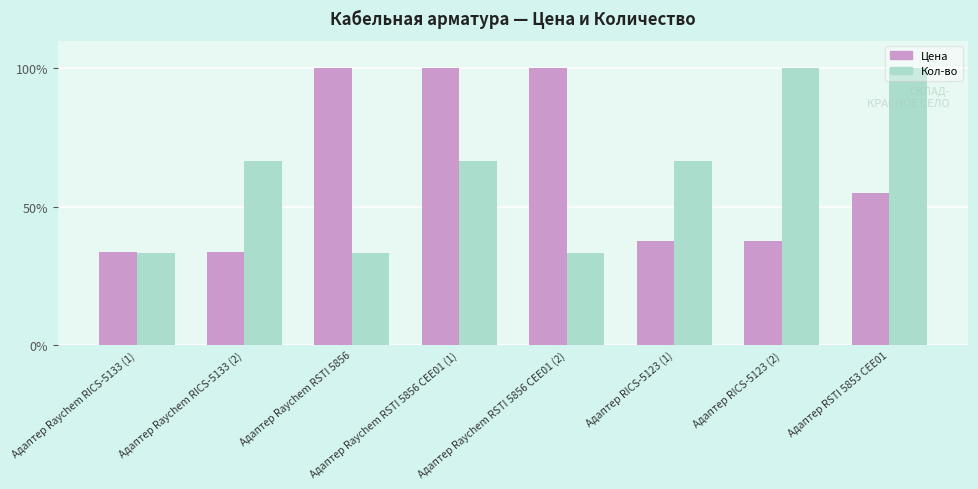

Rank the series at Адаптер RSTI 5853 CEE01 from highest to lowest value.

Кол-во, Цена